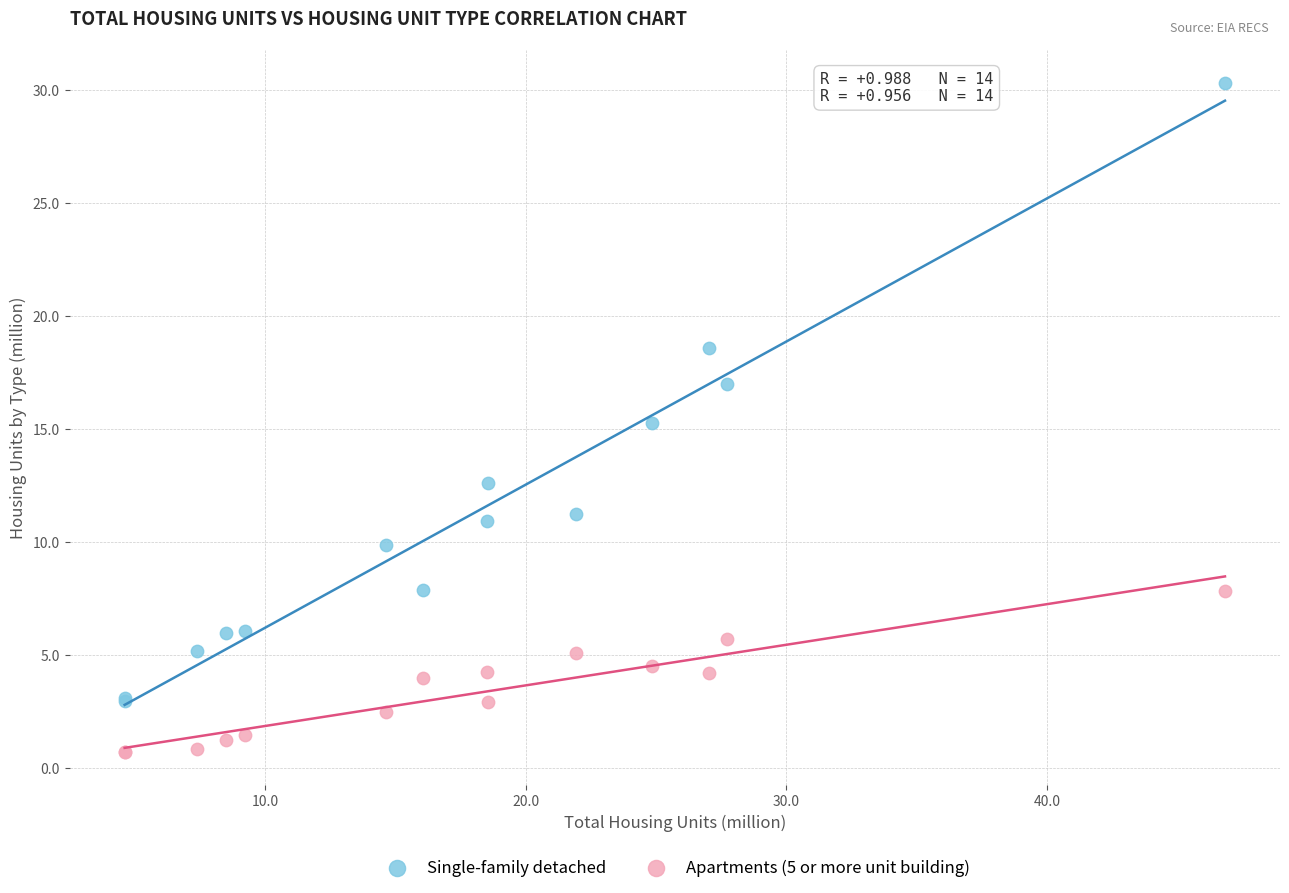

Which series has the largest Y range (max minus min)?

Single-family detached